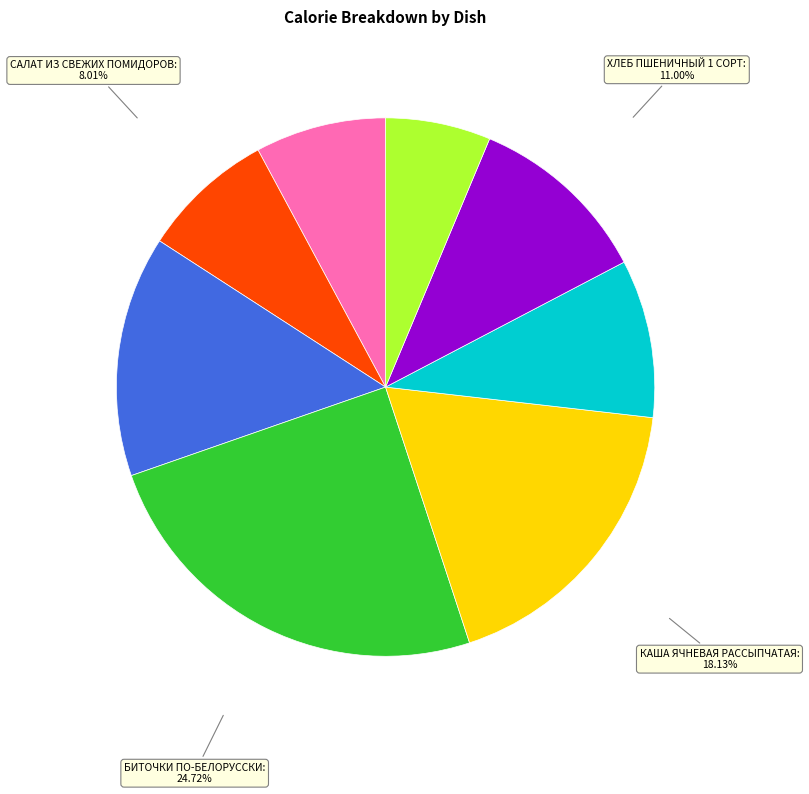

Does any single category account for the majority?

No